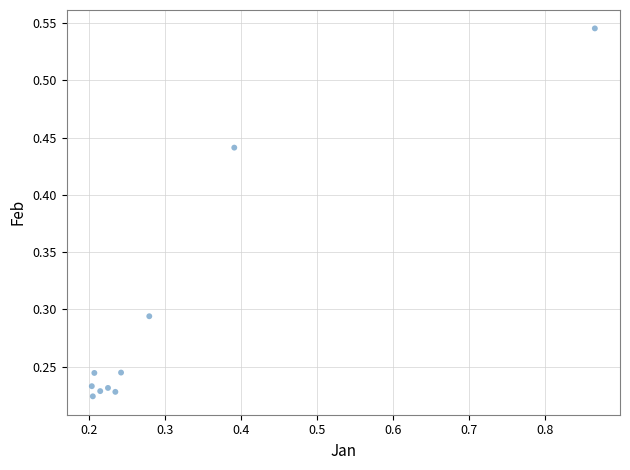

What is the range of X values (max minus min)?

0.7